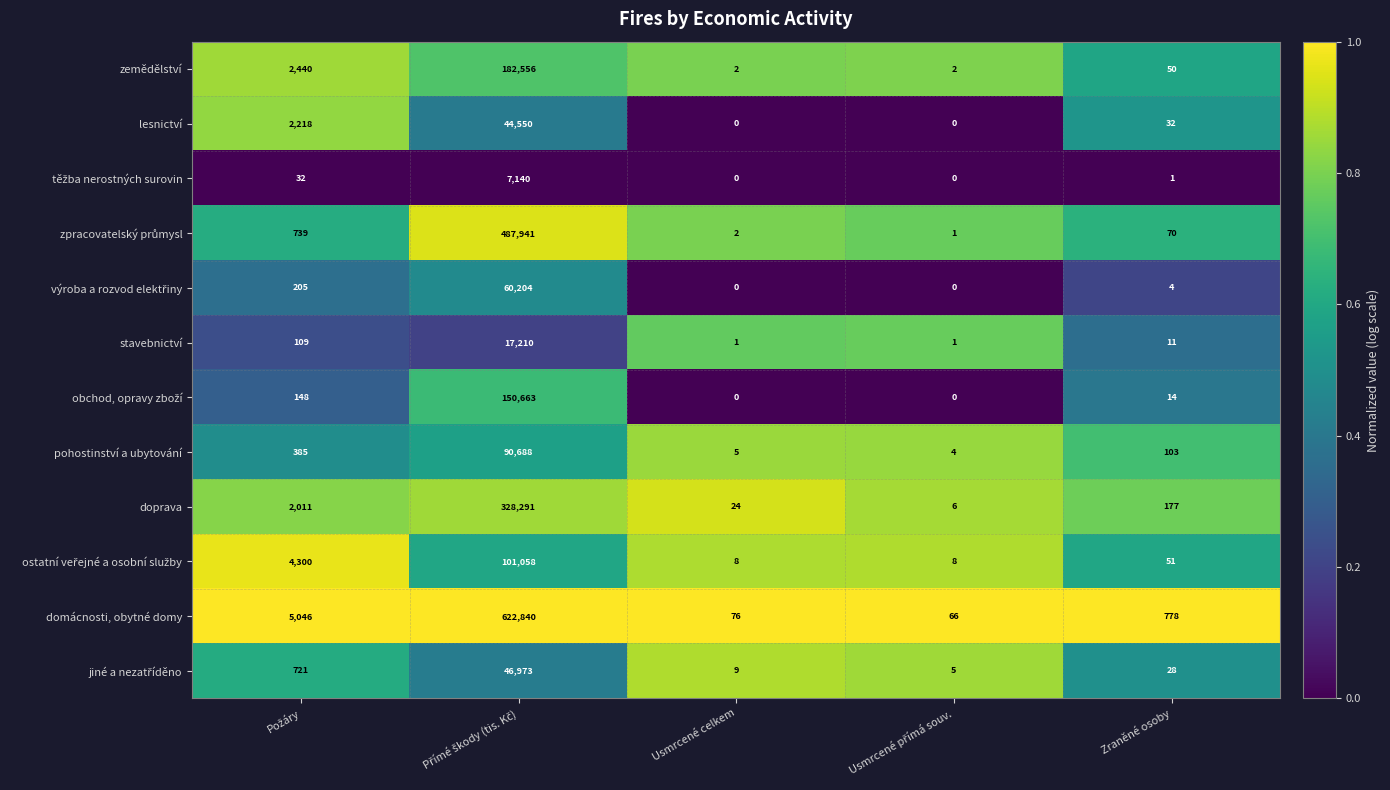

At how many categories does at least one series exceed 0?

5